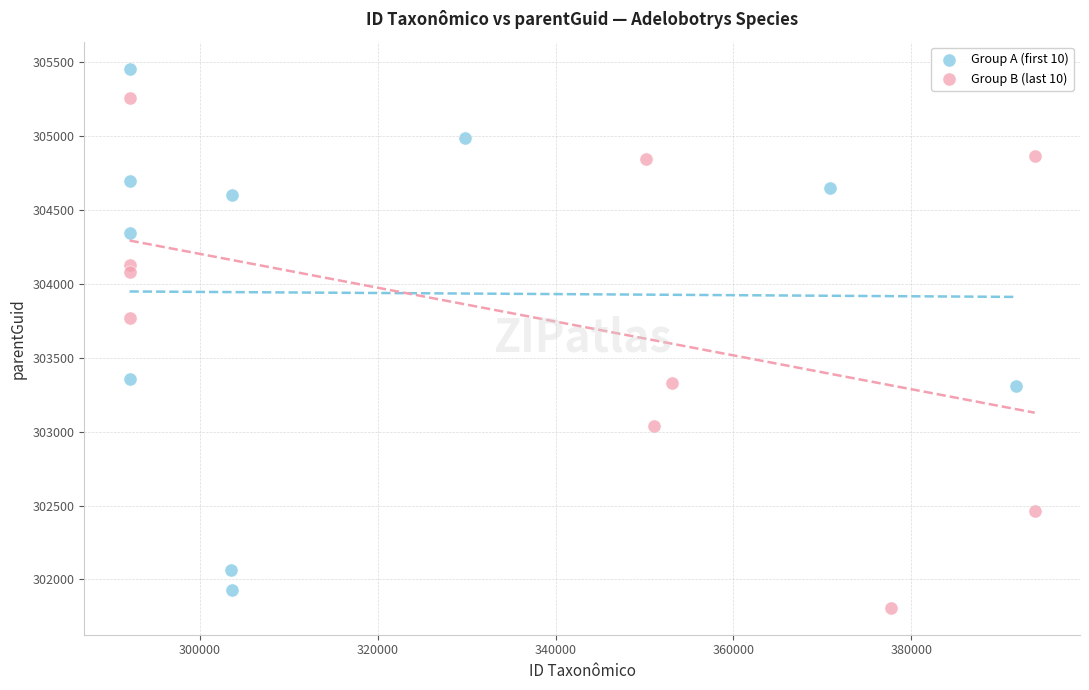

Which series contains the lowest Y value?

Group B (last 10)